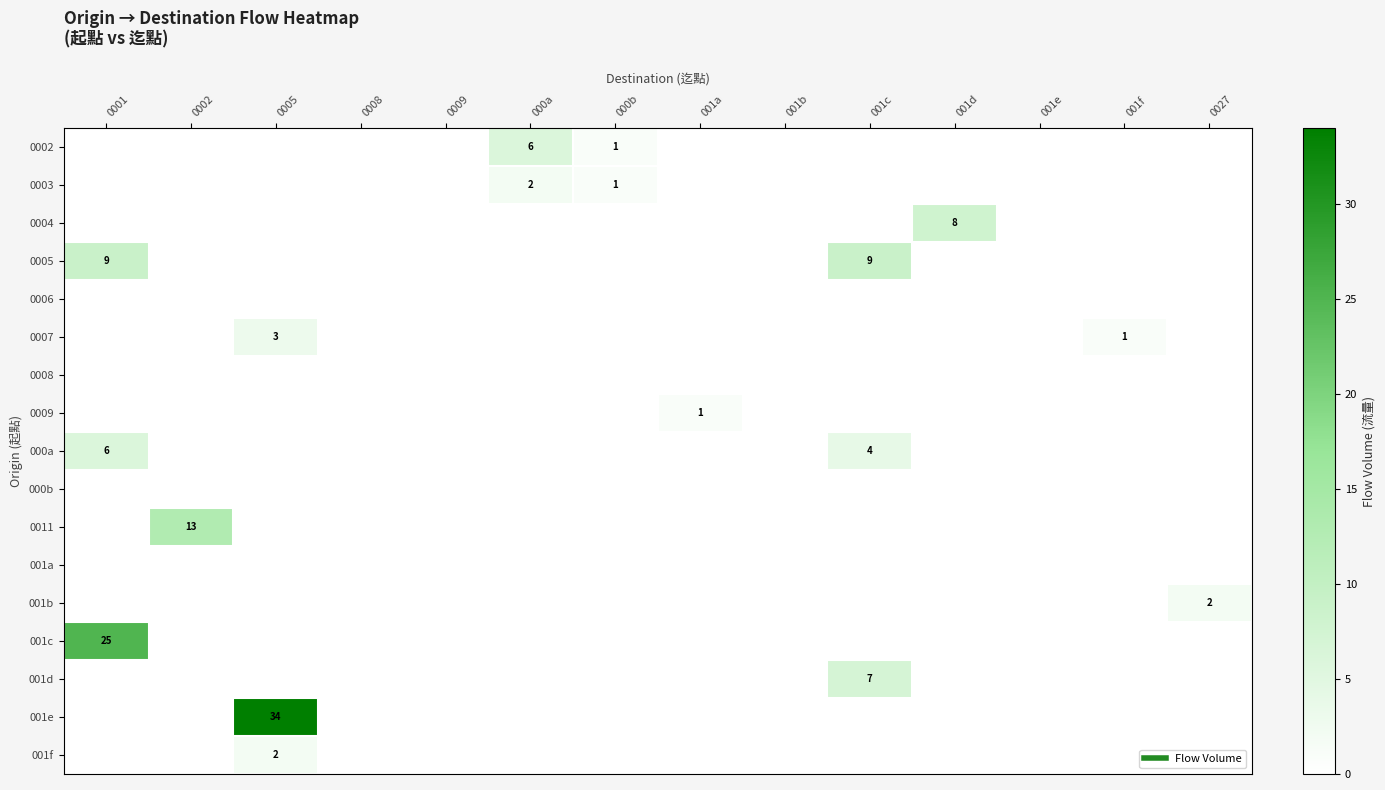

Count the number of data series in this chart.

17